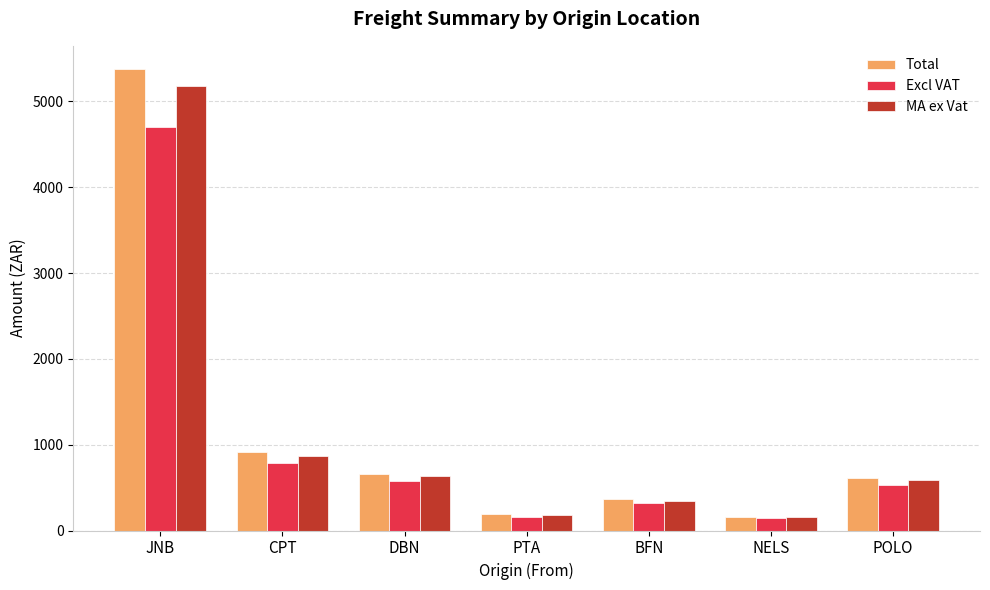

What are all the series names shown in the legend?

Total, Excl VAT, MA ex Vat